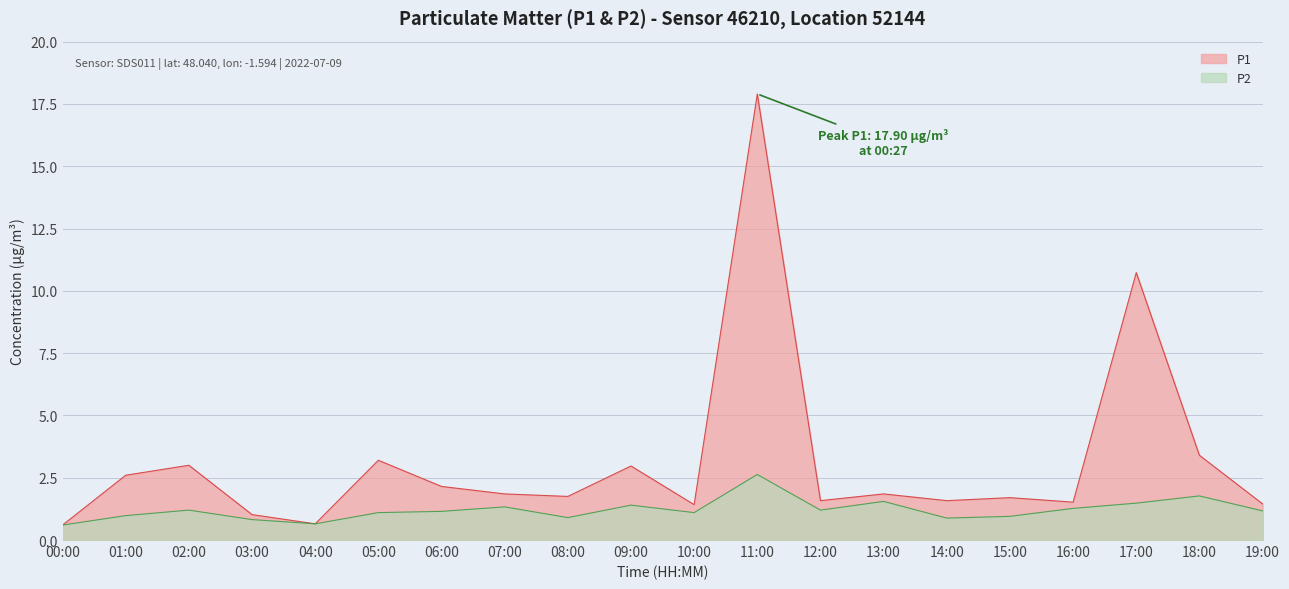

At which category does P1 reach its first local peak?

02:00